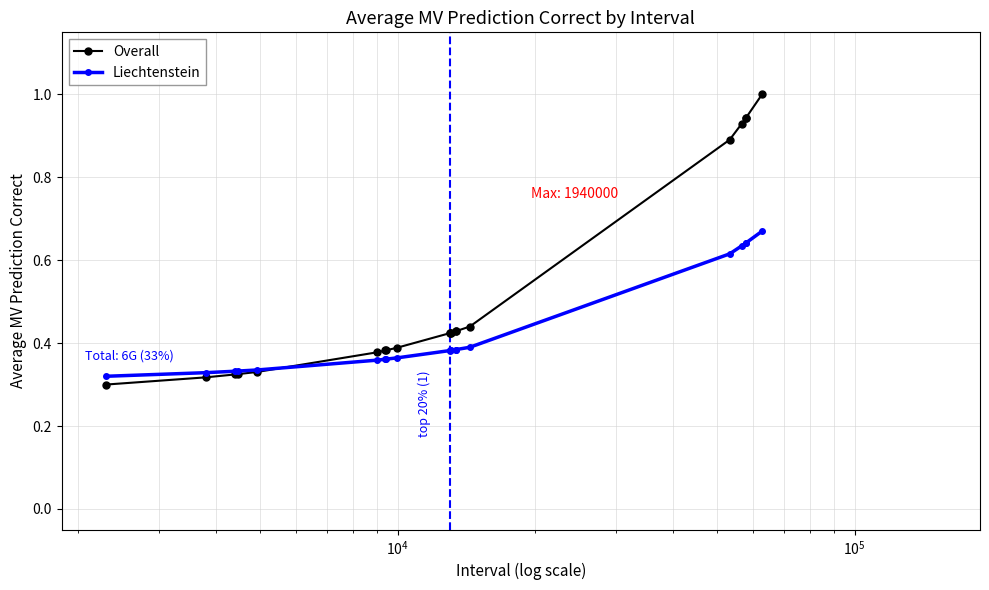

Which series has the largest range (max minus min)?

Overall